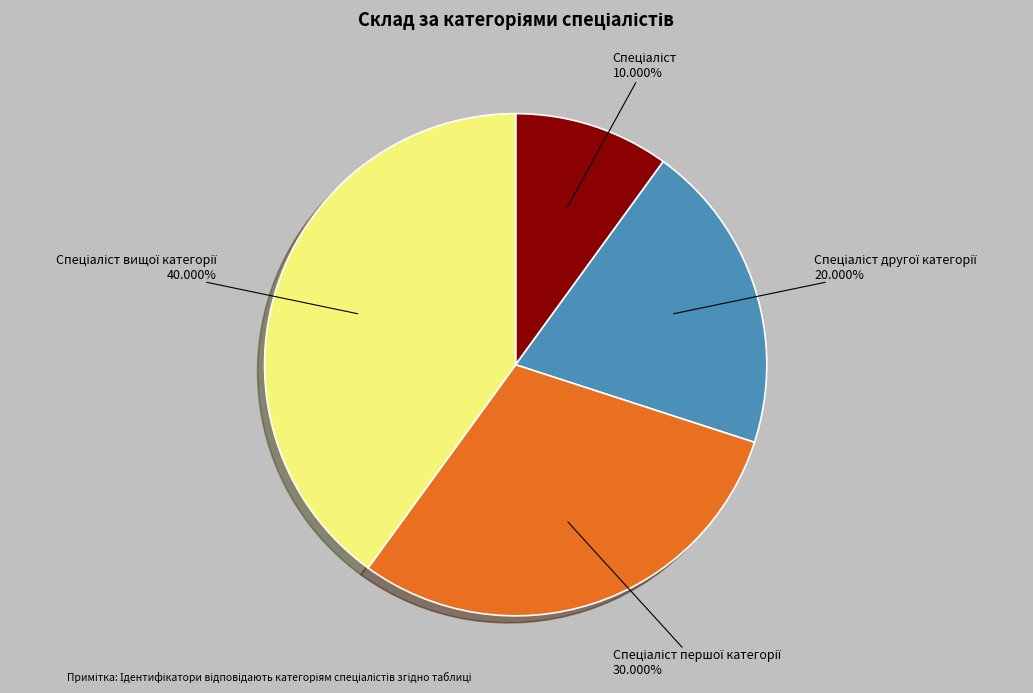

Is there any slice that represents more than half of the pie?

No